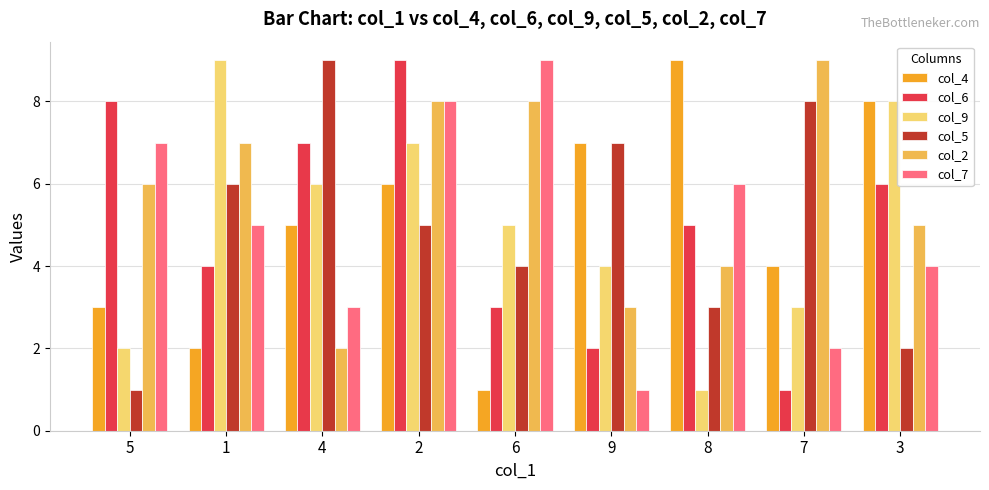

List the labels in order of col_5 value, smallest first.

5, 3, 8, 6, 2, 1, 9, 7, 4